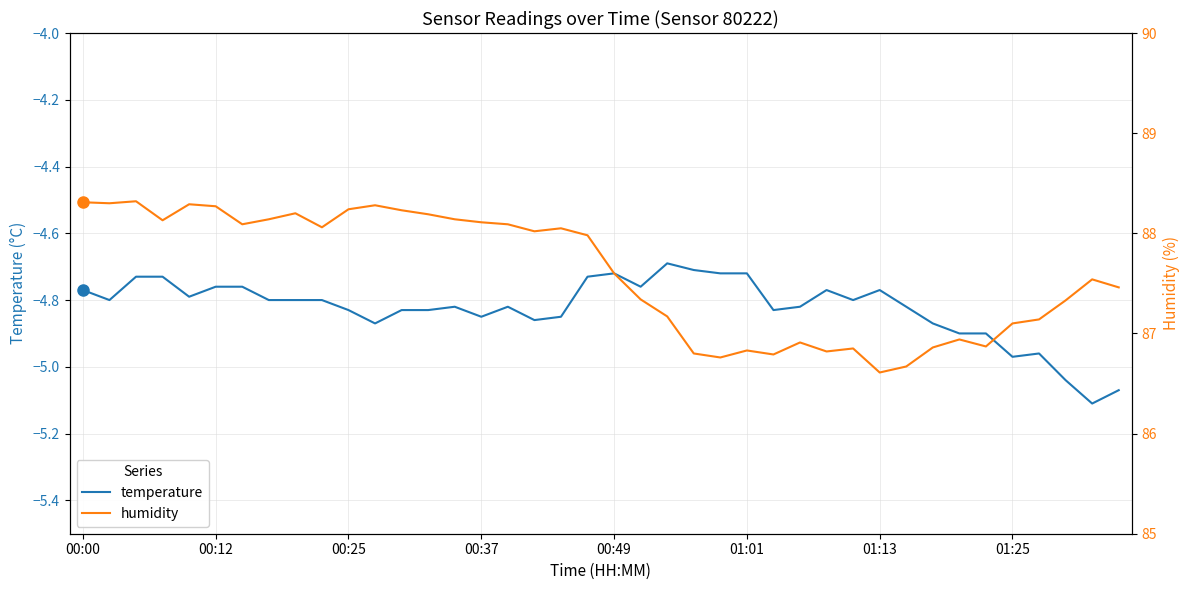

How many series are shown in this chart?

2